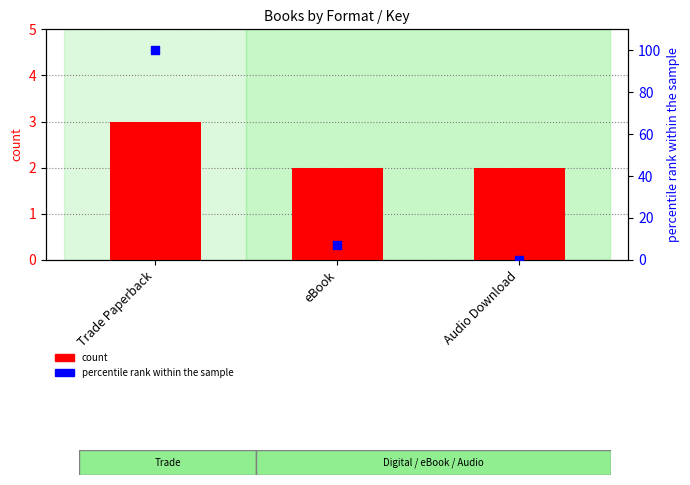

Which series reaches the minimum Y coordinate?

percentile rank within the sample